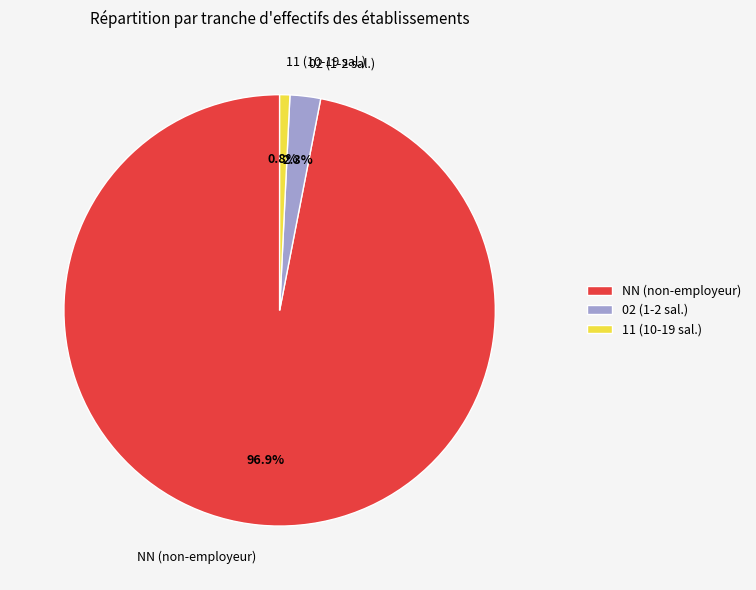

Is there any slice that represents more than half of the pie?

Yes